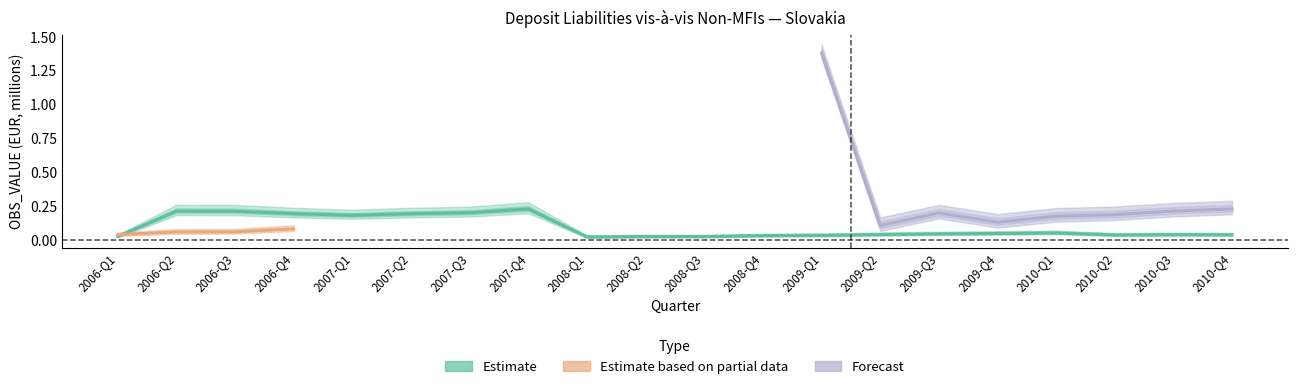

How many lines are shown in the chart?

3